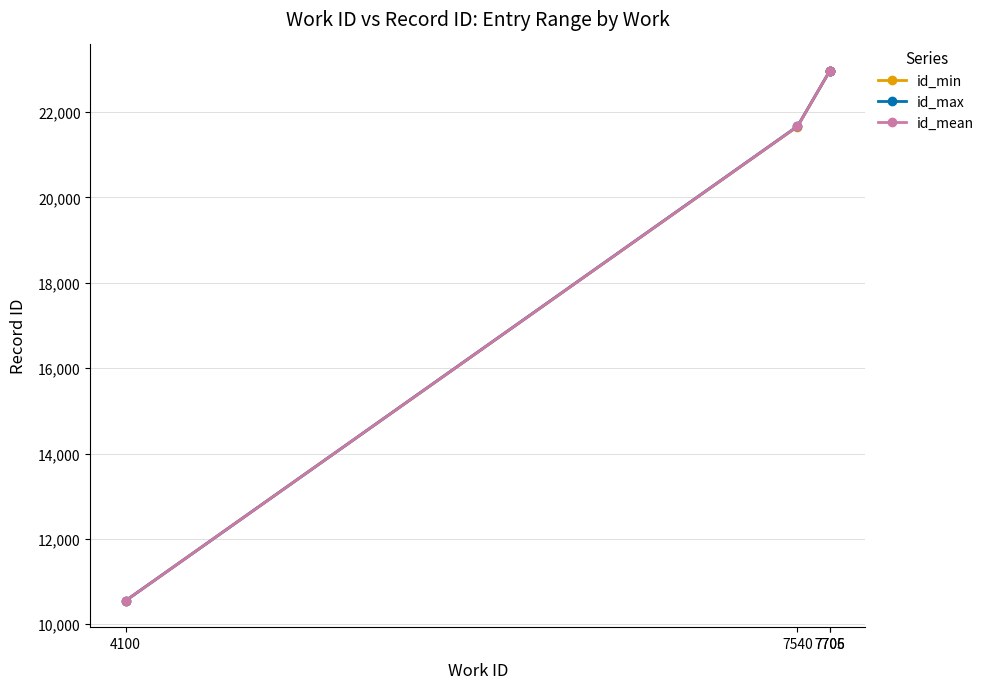

What is the highest value of the id_min series?

22960